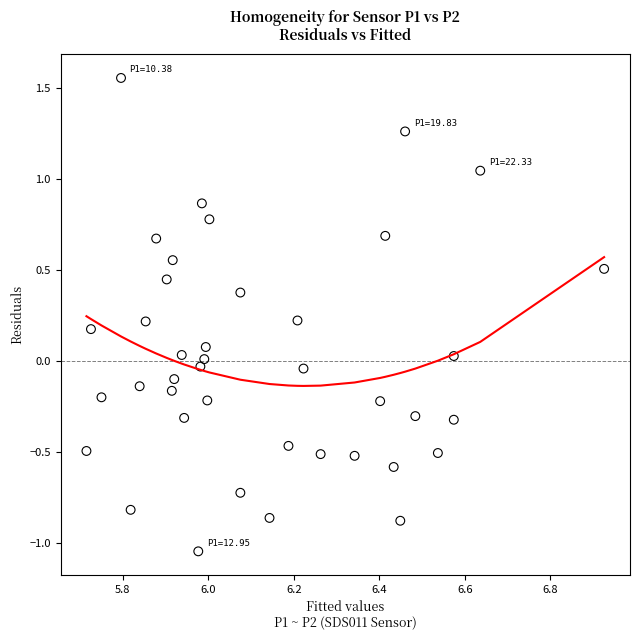

What is the range of X values (max minus min)?

1.2